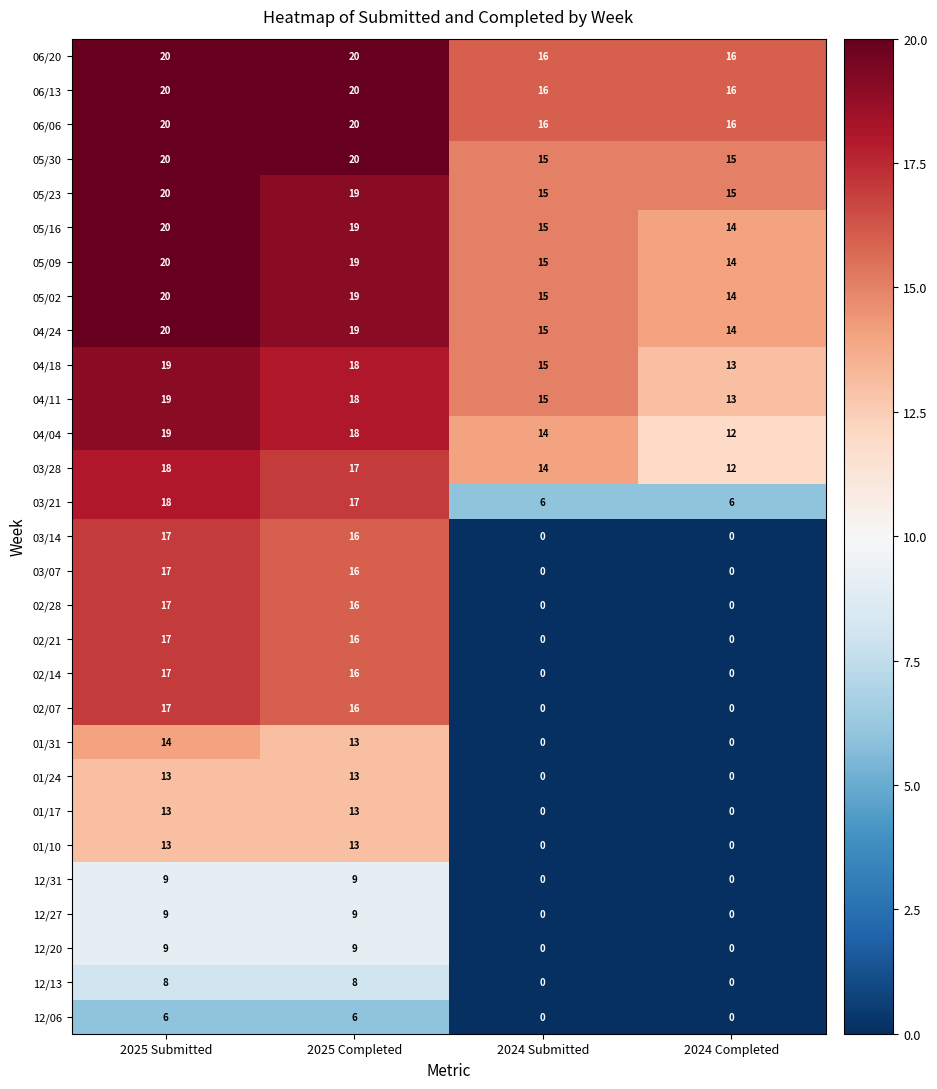

What is the sum of all 03/07 values?

33